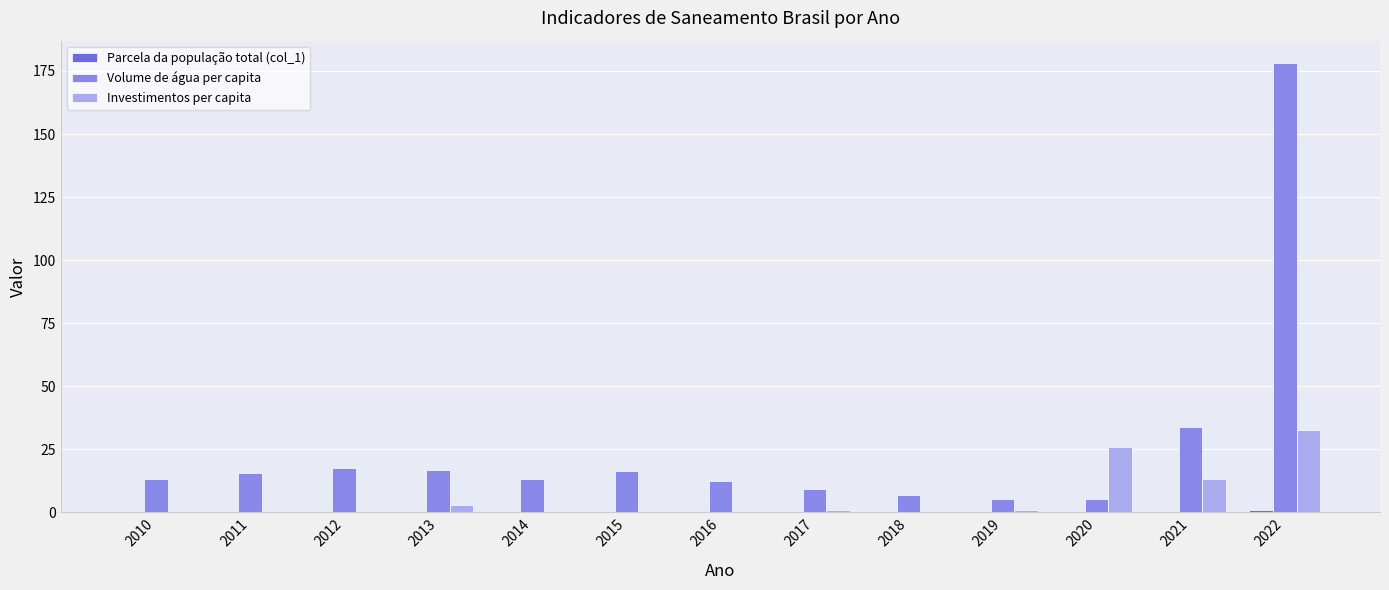

Does the chart contain stacked bars?

No